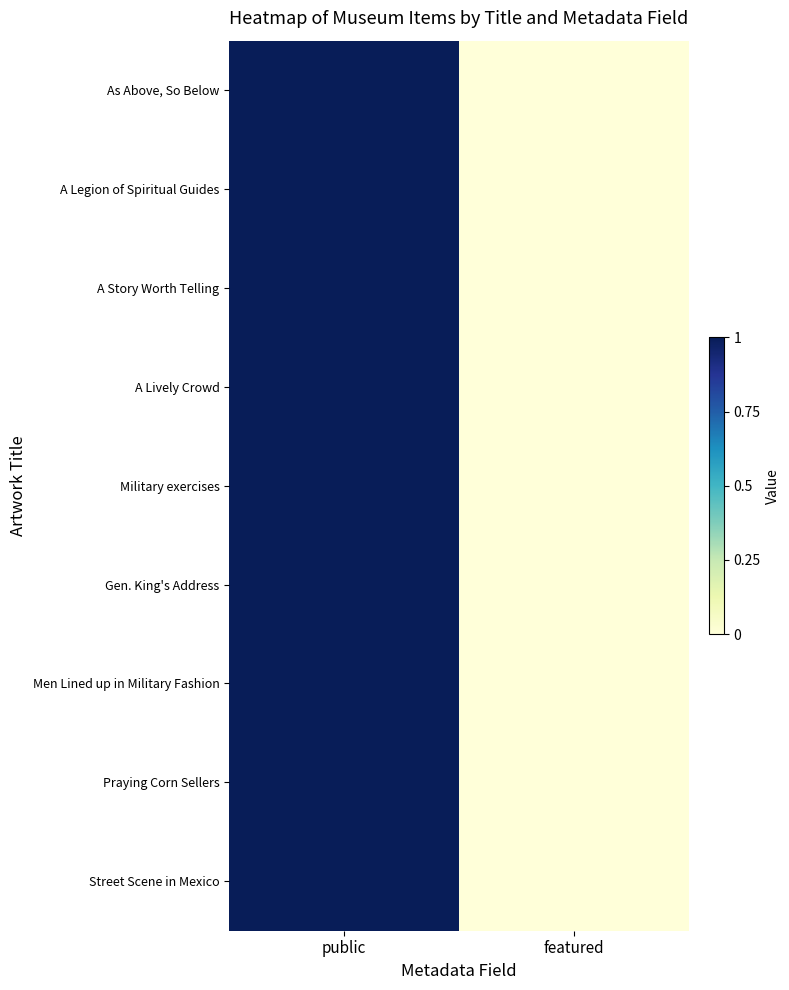

What is the greatest value displayed?

1